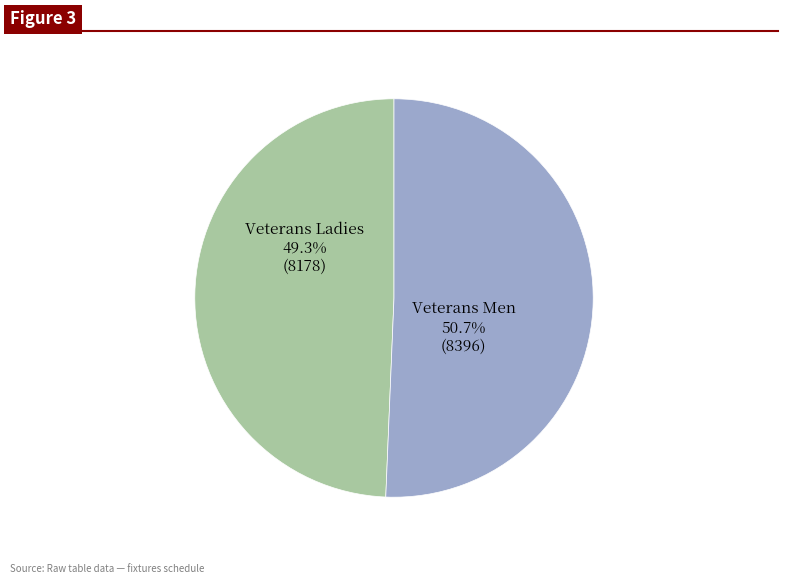

Rank the categories by value from highest to lowest.

Veterans Men, Veterans Ladies